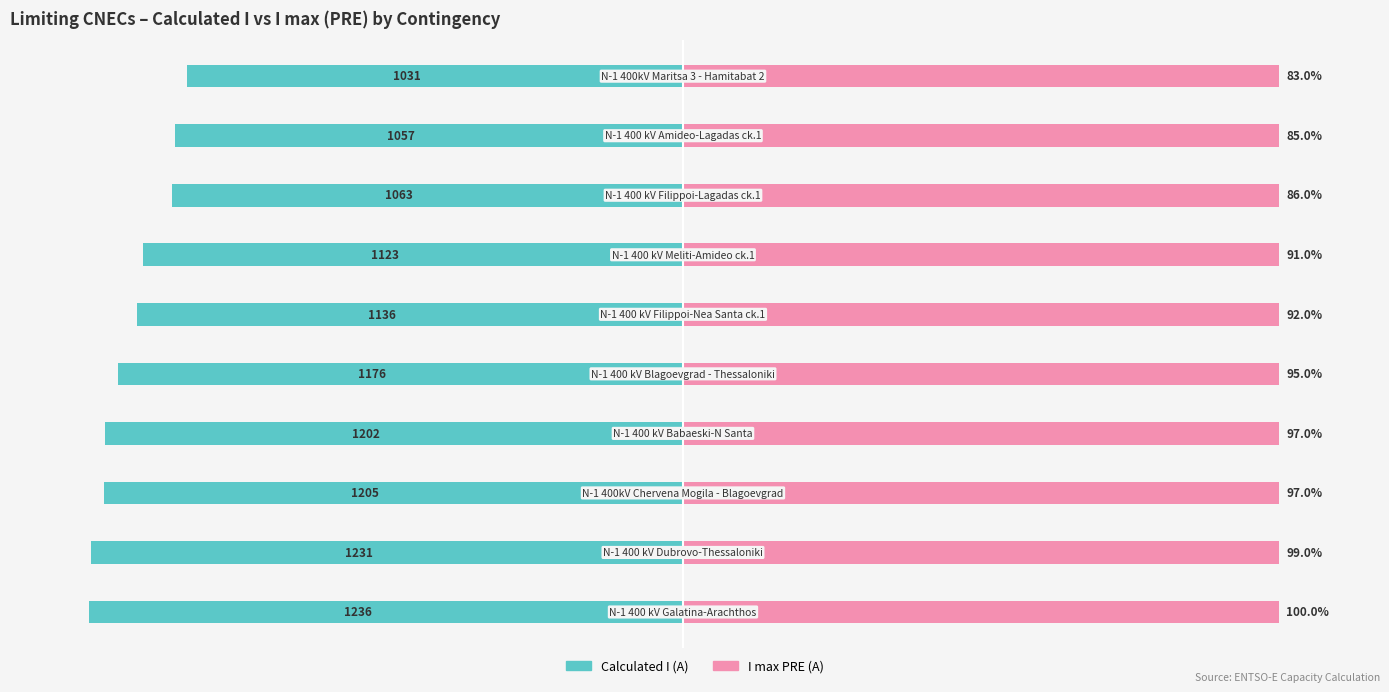

Does the chart contain stacked bars?

No